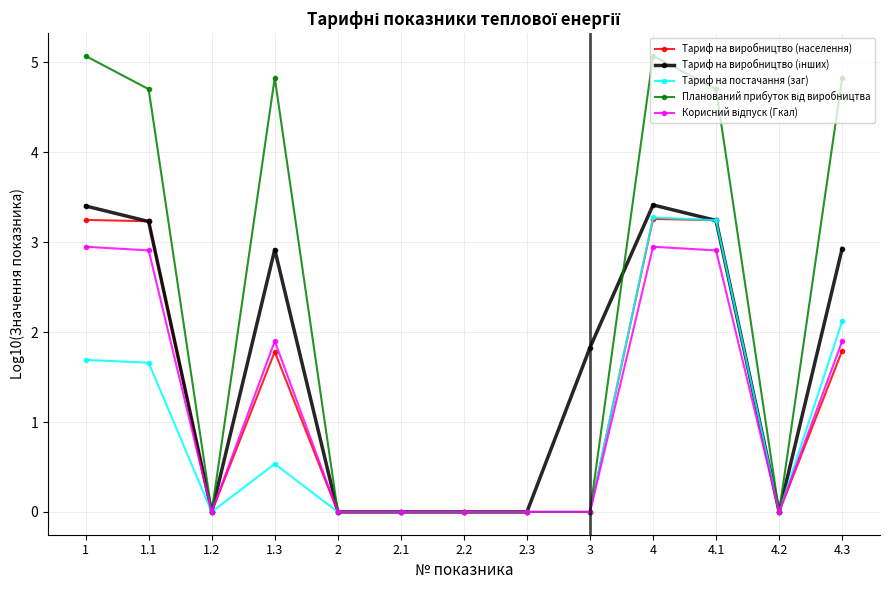

What is the total value across all series at 4?

18.0